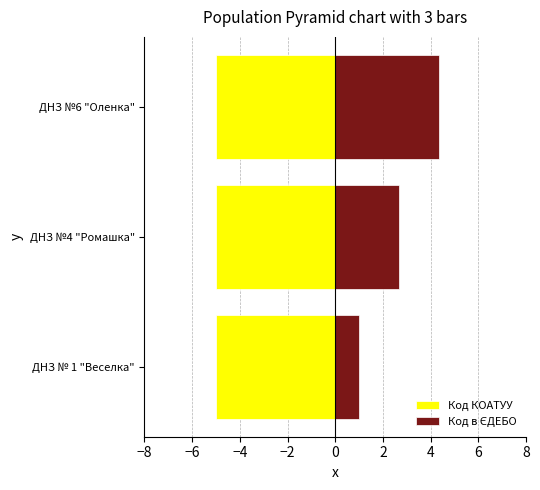

Which series has the largest total across all categories?

Код в ЄДЕБО